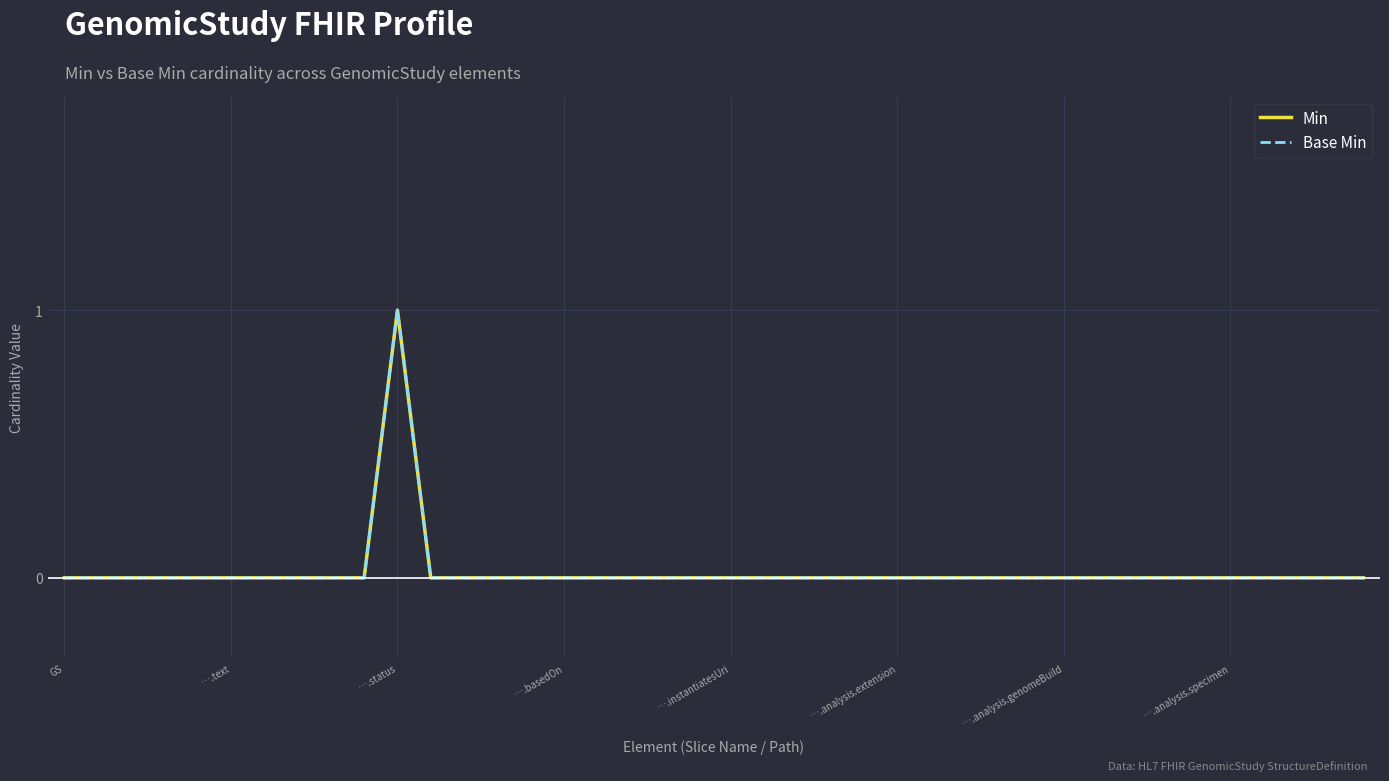

True or false: Min and Base Min intersect in this chart.

False